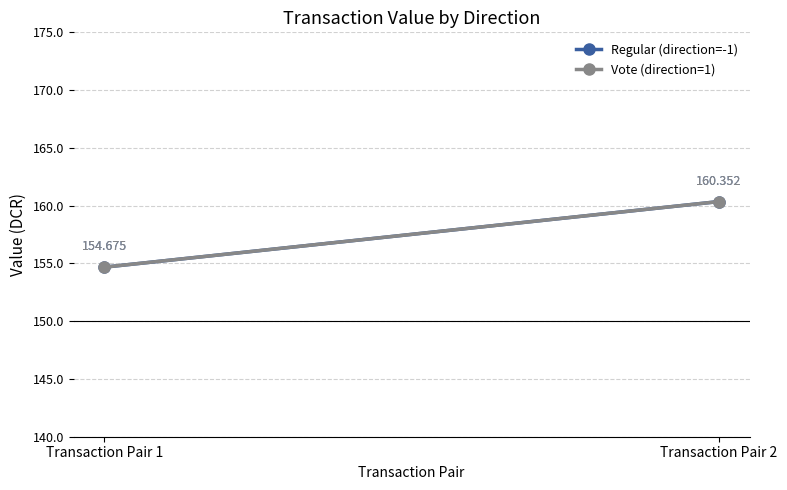

How many data points in Regular (direction=-1) are above 160?

1